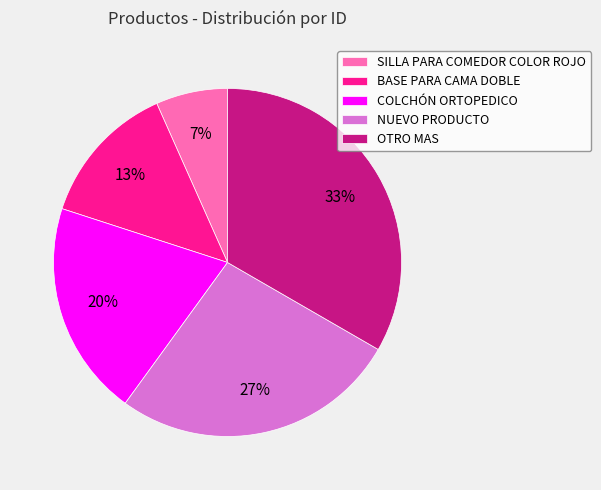

How many slices are in this pie chart?

5